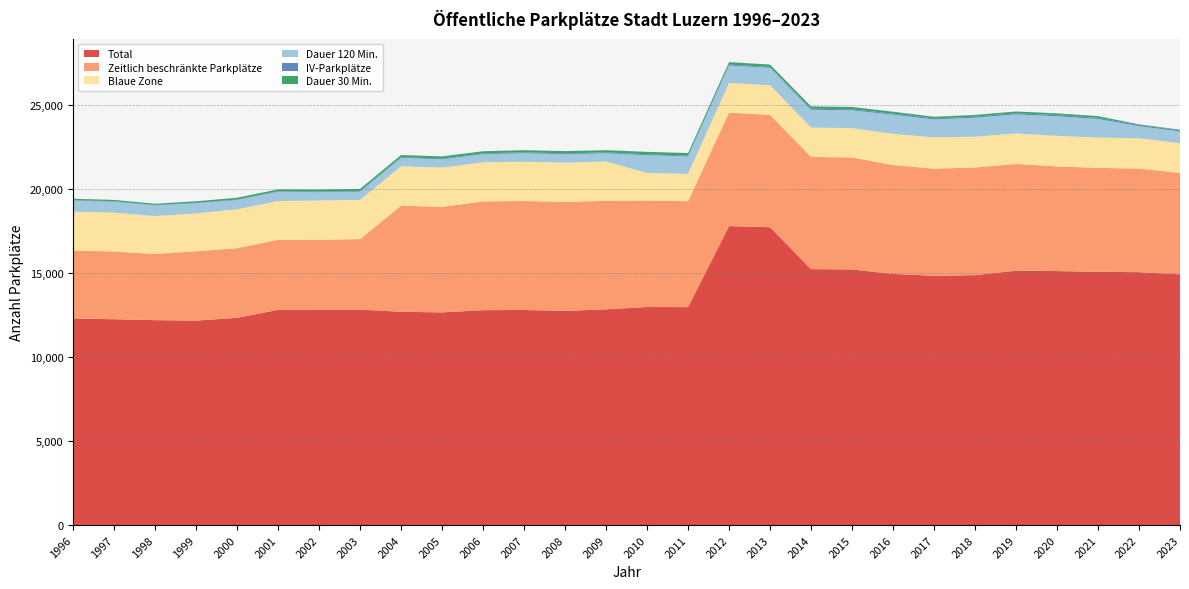

Reading left to right, what are all the values shown in this chart?

Total: 1996=12291	1997=12242	1998=12189	1999=12161	2000=12326	2001=12801	2002=12819	2003=12817	2004=12686	2005=12649	2006=12783	2007=12792	2008=12742	2009=12831	2010=12970	2011=12963	2012=17783	2013=17715	2014=15224	2015=15205	2016=14936	2017=14829	2018=14863	2019=15132	2020=15107	2021=15061	2022=15043	2023=14911
Zeitlich beschränkte Parkplätze: 1996=4037	1997=4027	1998=3932	1999=4127	2000=4144	2001=4166	2002=4155	2003=4192	2004=6315	2005=6278	2006=6469	2007=6483	2008=6480	2009=6459	2010=6336	2011=6298	2012=6749	2013=6681	2014=6676	2015=6657	2016=6478	2017=6371	2018=6405	2019=6348	2020=6228	2021=6182	2022=6164	2023=6032
Blaue Zone: 1996=2317	1997=2315	1998=2258	1999=2249	2000=2310	2001=2306	2002=2336	2003=2334	2004=2344	2005=2336	2006=2323	2007=2337	2008=2336	2009=2332	2010=1635	2011=1630	2012=1764	2013=1763	2014=1744	2015=1749	2016=1857	2017=1857	2018=1832	2019=1817	2020=1816	2021=1805	2022=1800	2023=1771
Dauer 120 Min.: 1996=657	1997=649	1998=635	1999=608	2000=556	2001=554	2002=492	2003=492	2004=495	2005=491	2006=491	2007=504	2008=504	2009=494	2010=1057	2011=1038	2012=1038	2013=1035	2014=1059	2015=1057	2016=1141	2017=1066	2018=1130	2019=1130	2020=1164	2021=1104	2022=721	2023=695
IV-Parkplätze: 1996=29	1997=29	1998=25	1999=29	2000=31	2001=35	2002=37	2003=39	2004=43	2005=47	2006=48	2007=49	2008=49	2009=50	2010=55	2011=54	2012=57	2013=54	2014=59	2015=62	2016=63	2017=62	2018=64	2019=69	2020=69	2021=68	2022=68	2023=69
Dauer 30 Min.: 1996=77	1997=77	1998=73	1999=84	2000=101	2001=105	2002=121	2003=121	2004=126	2005=127	2006=121	2007=133	2008=133	2009=132	2010=144	2011=144	2012=144	2013=142	2014=139	2015=139	2016=109	2017=100	2018=100	2019=104	2020=104	2021=104	2022=38	2023=37